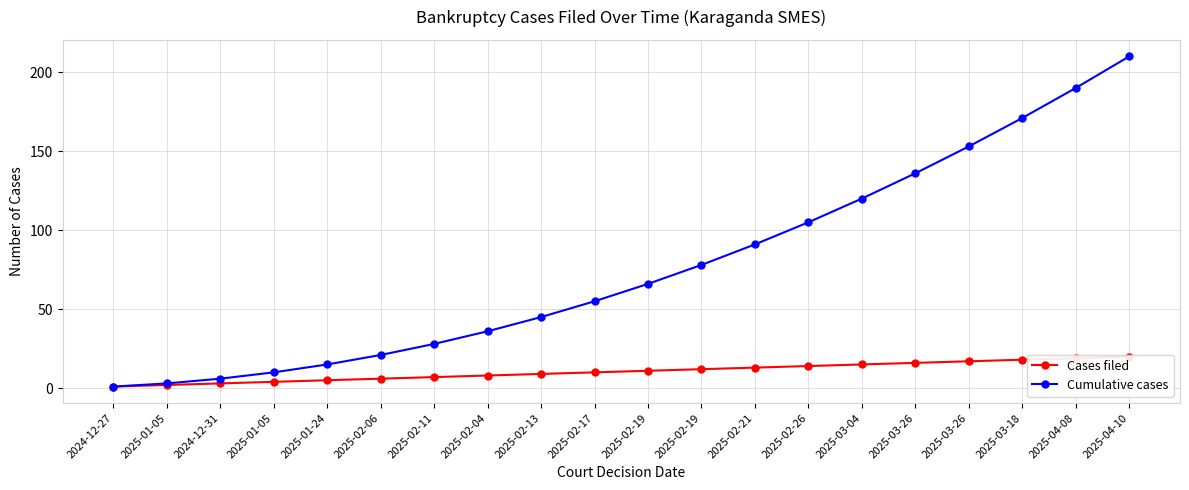

True or false: Cases filed and Cumulative cases intersect in this chart.

False